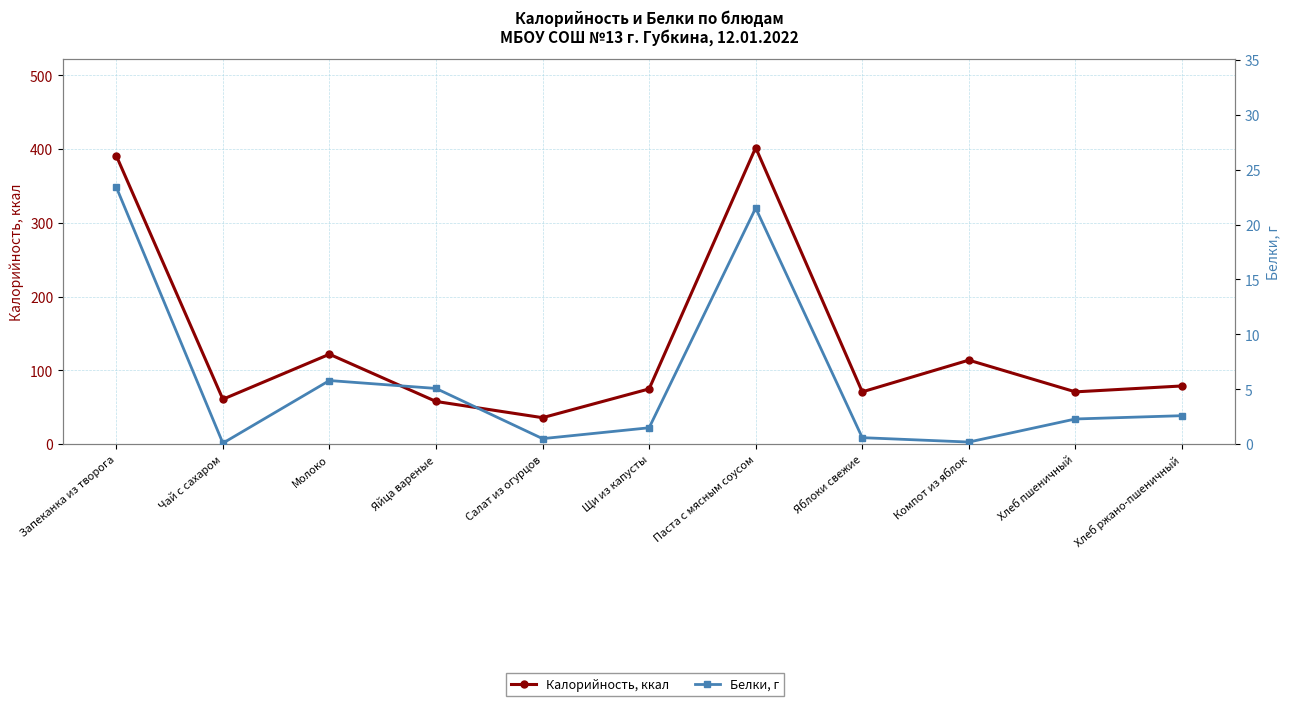

Between Хлеб пшеничный and Яйца вареные, which is larger?

Хлеб пшеничный